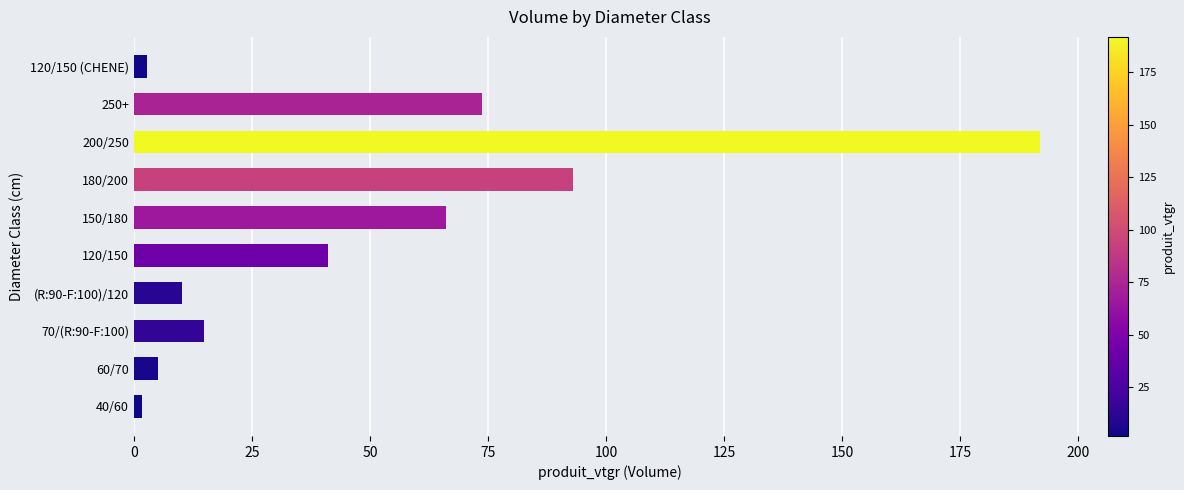

The value at 180/200 is 93.0. True or false?

True